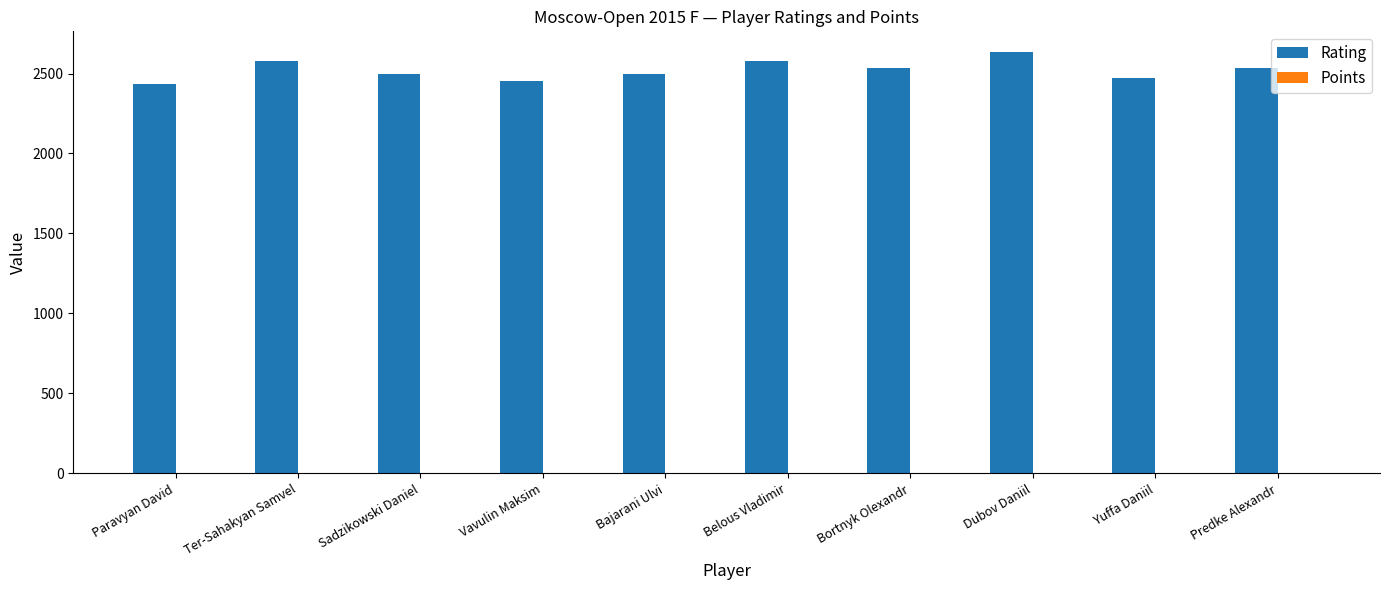

What is the sum of all Rating values?

25206.0